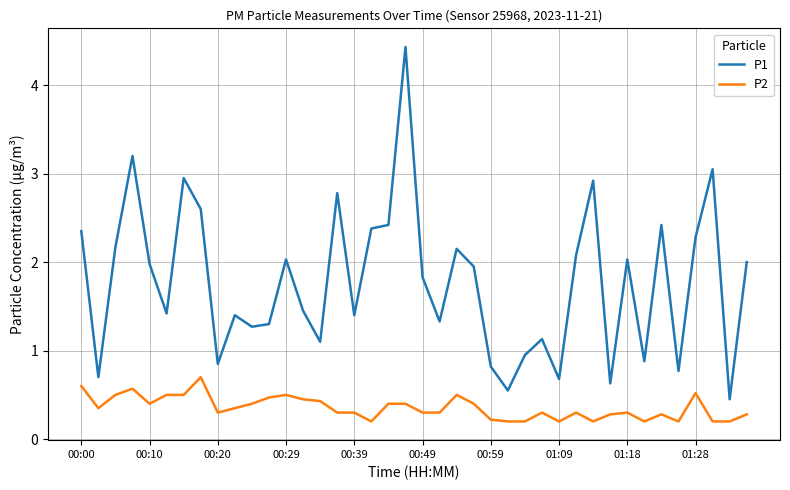

True or false: P1 and P2 intersect in this chart.

False